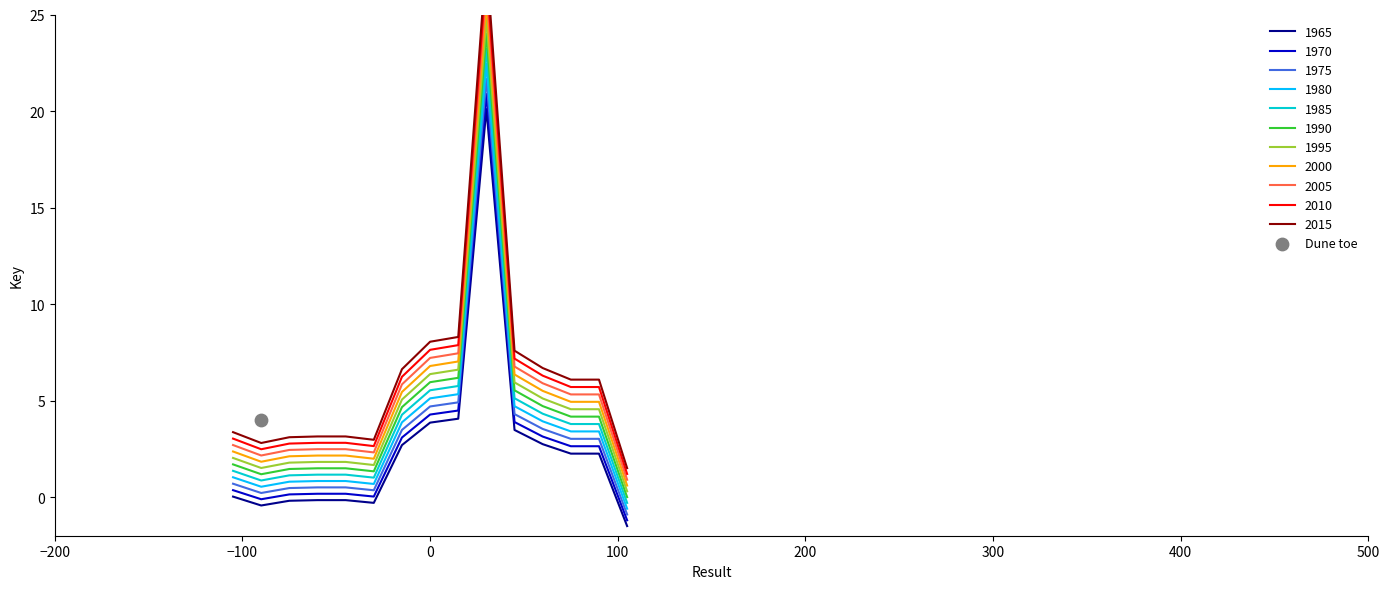

Between 6 and 12, which is larger?

12